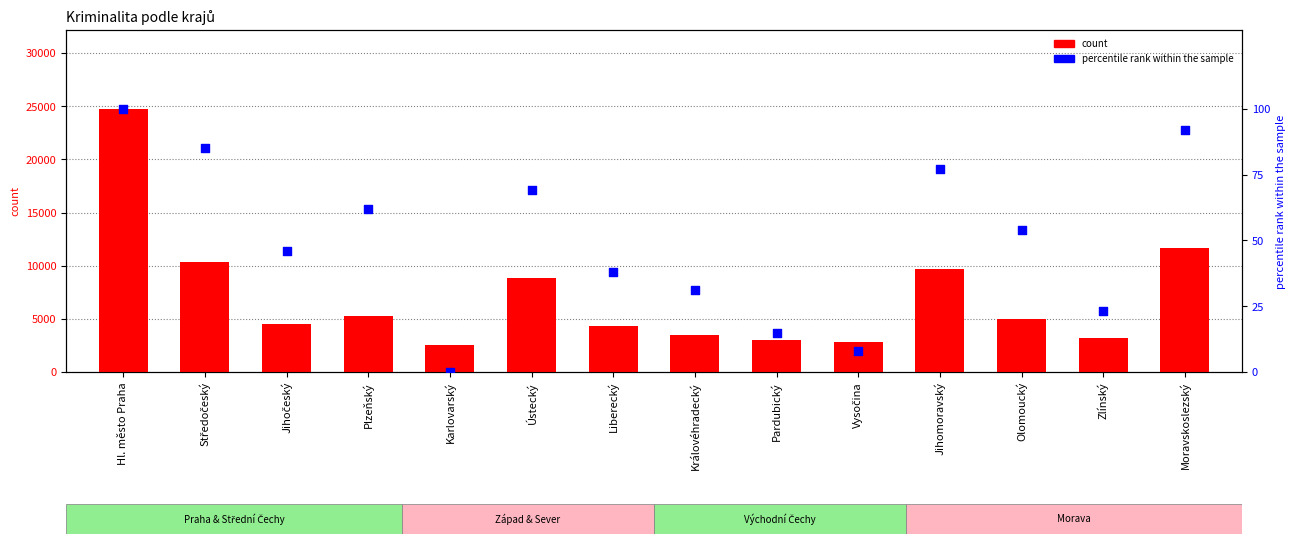

What is the total value across all series at Ústecký?

8888